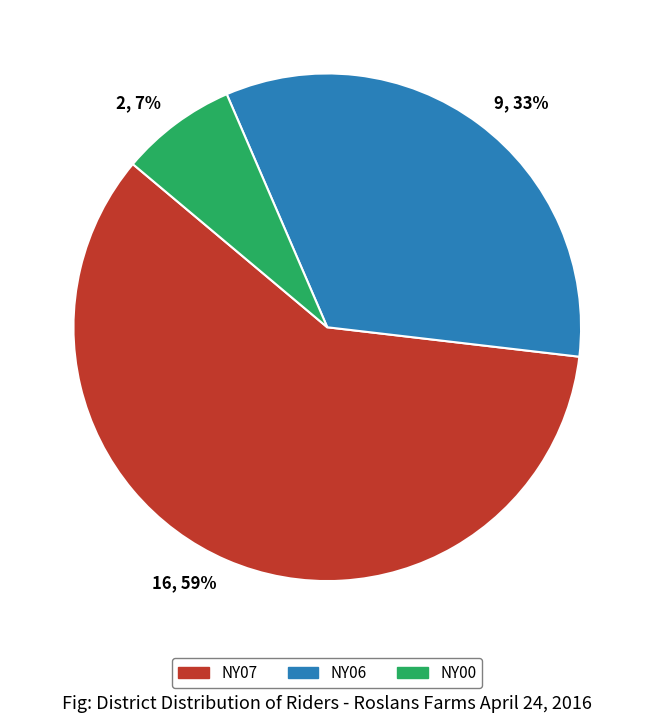

Combined, do NY00 and NY06 account for over 50%?

No